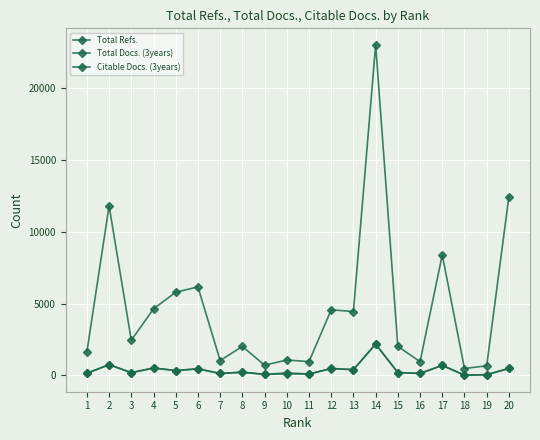

Is the value of Total Refs. at 2 greater than the value of Citable Docs. (3years) at 11?

Yes